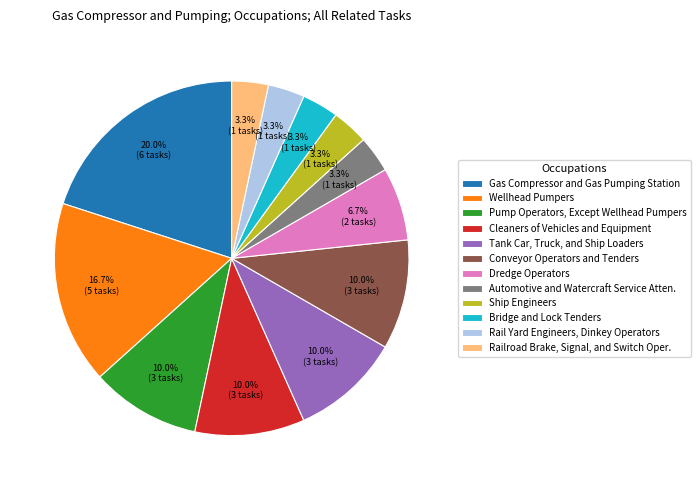

To the nearest percent, what is the difference between the largest and smallest slice percentages?

17%